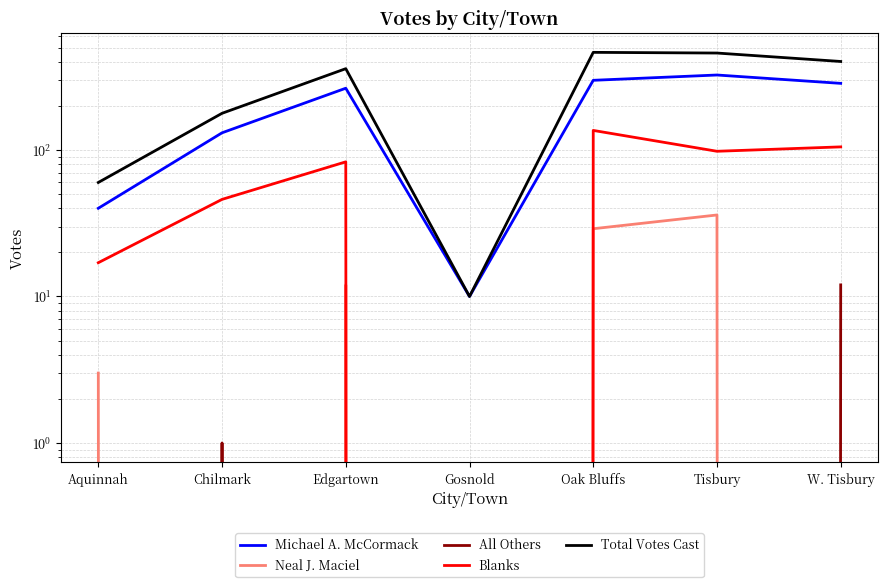

What is the sum of the Blanks values at Aquinnah and Edgartown?

100